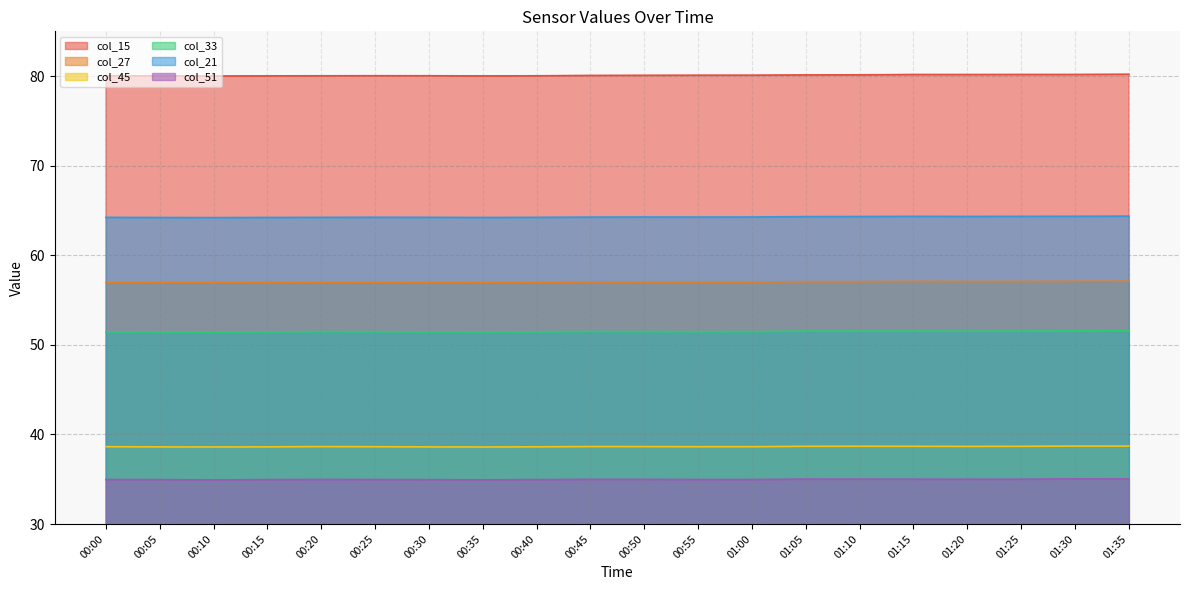

True or false: col_51 and col_15 cross at least once.

False